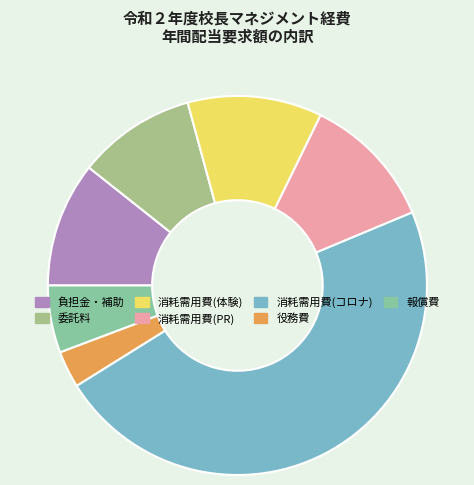

Which slice is the largest?

消耗需用費(コロナ)